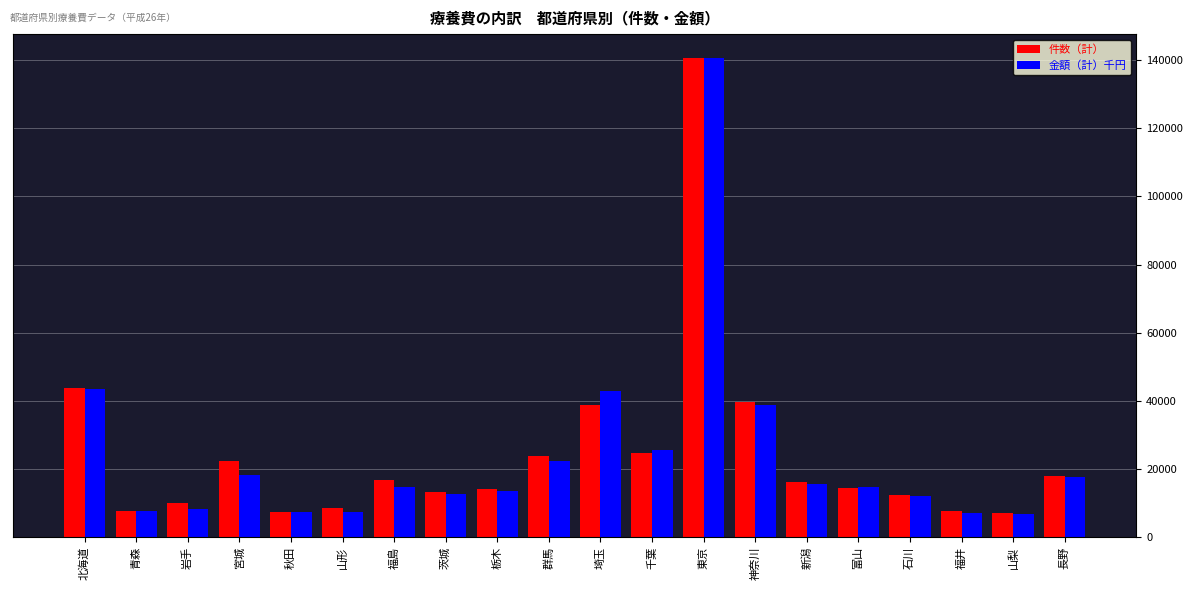

Where does the 件数（計） series first go above 15985?

北海道